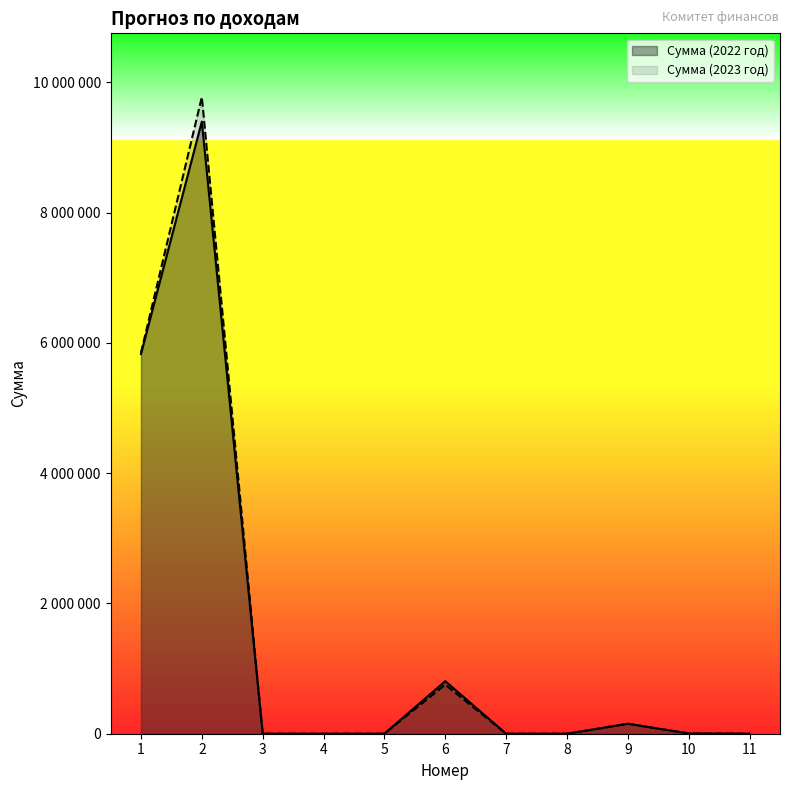

What is the difference between the maximum and minimum values in the Сумма (2023 год) series?

9776100